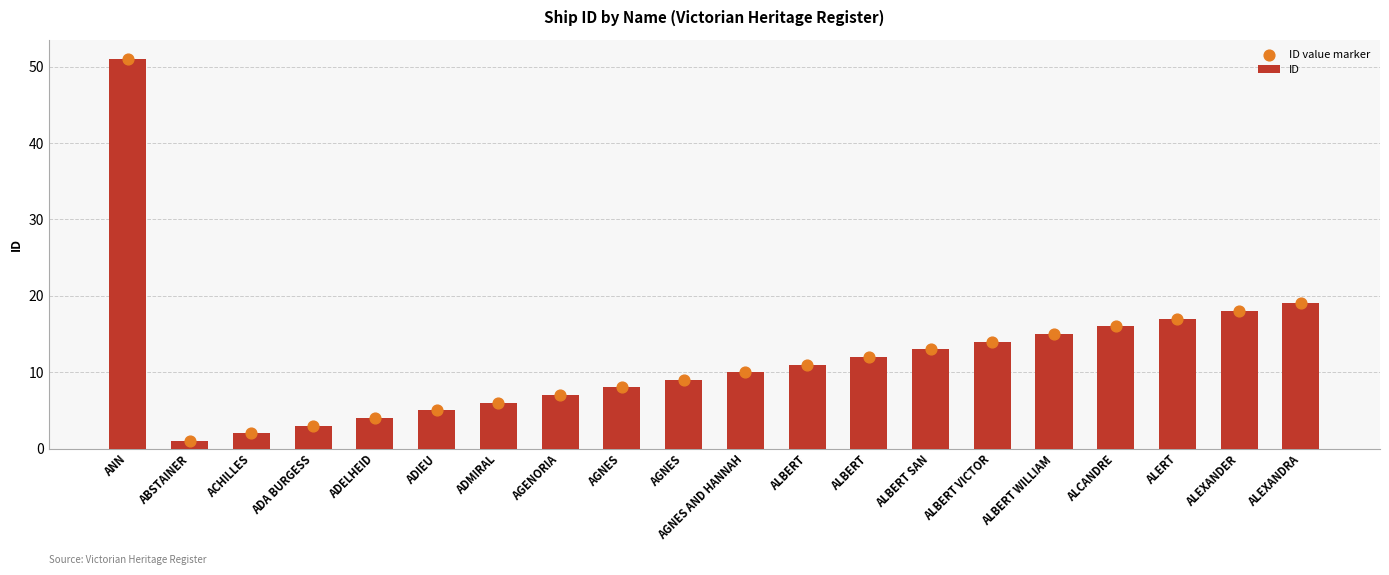

Which series has the largest total across all categories?

ID